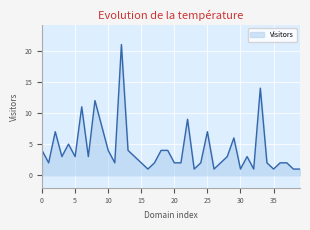

What is the difference between the maximum and minimum values?

20